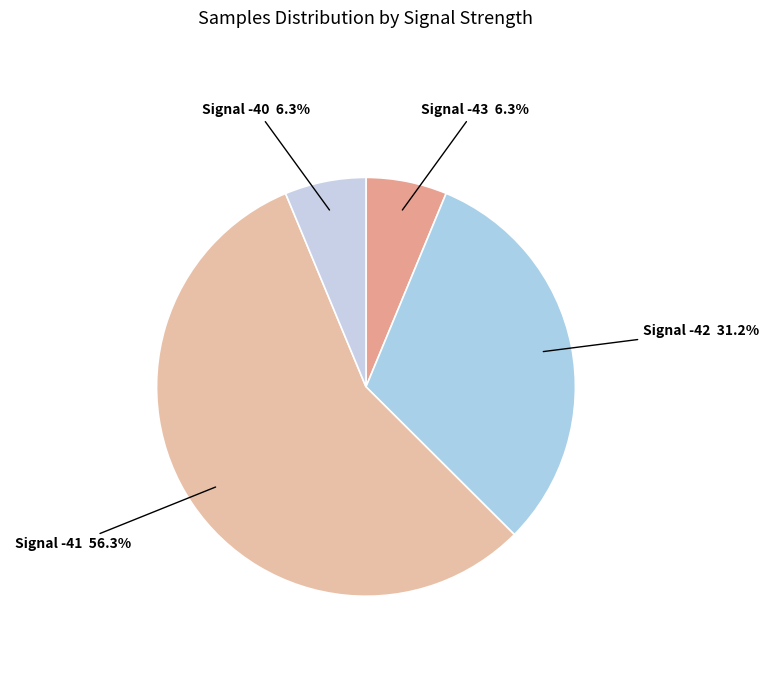

Does any single category account for the majority?

Yes